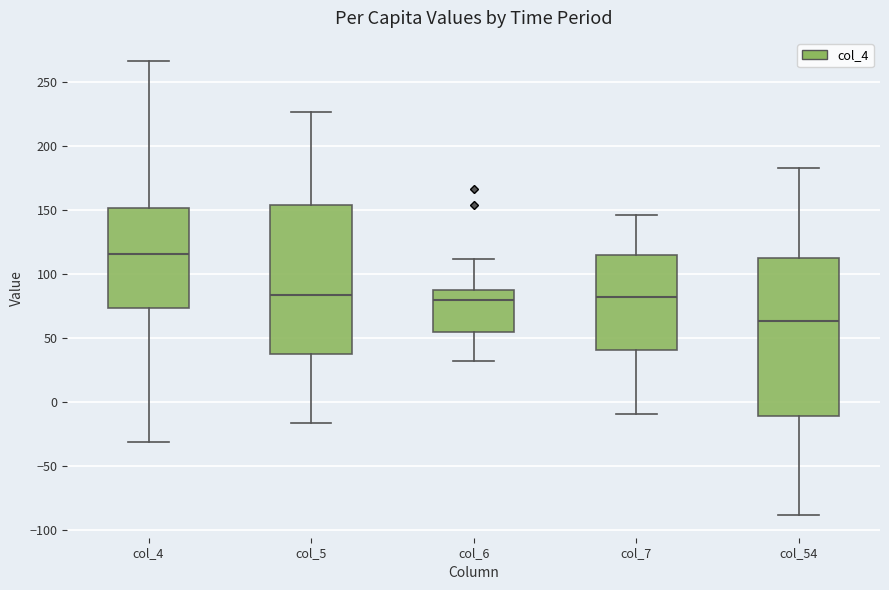

Which box is the tallest, from its lower edge to its upper edge?

col_54